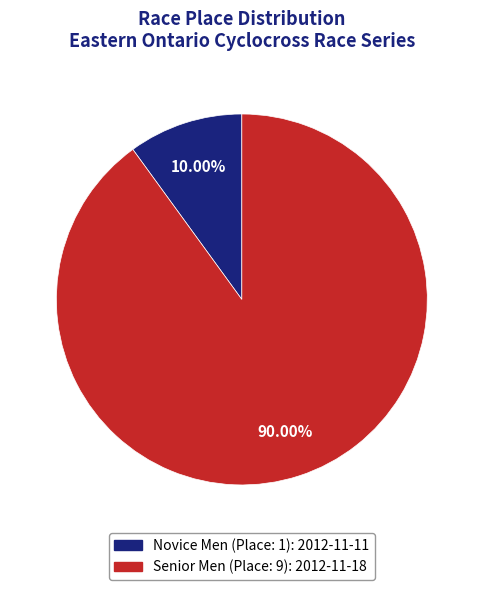

Does any single category account for the majority?

Yes